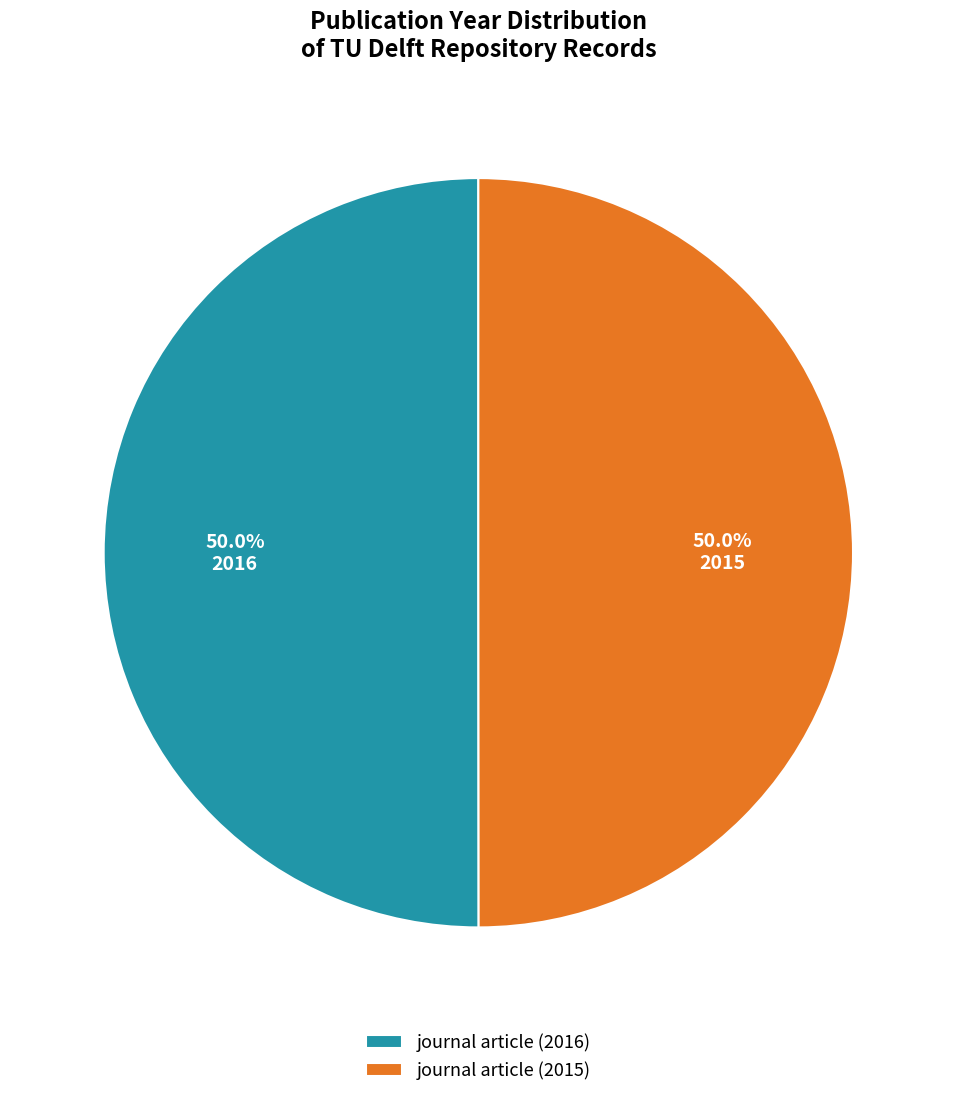

To the nearest percent, what portion does journal article (2016) represent?

50%